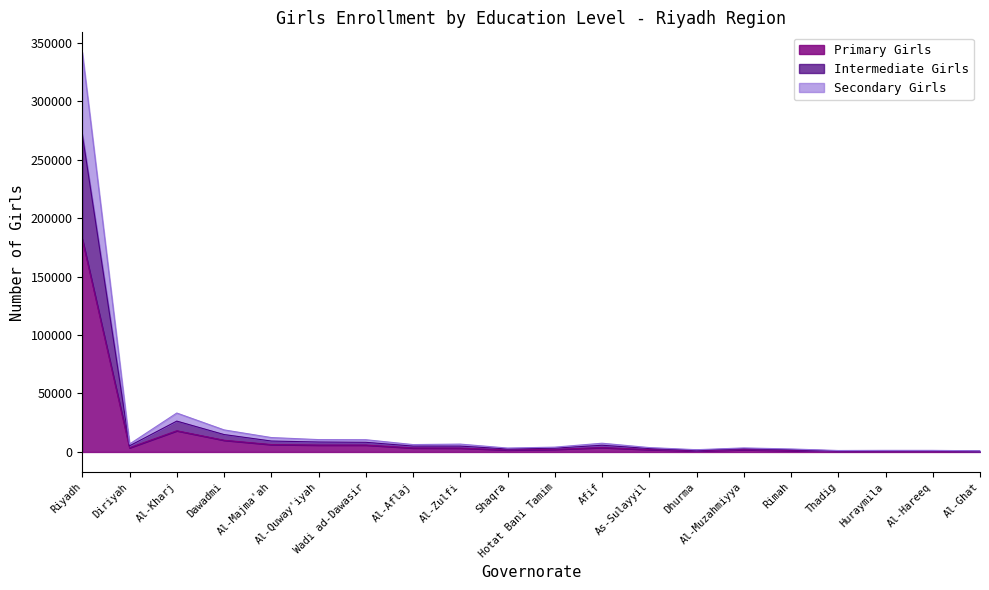

What is the smallest value displayed?

508